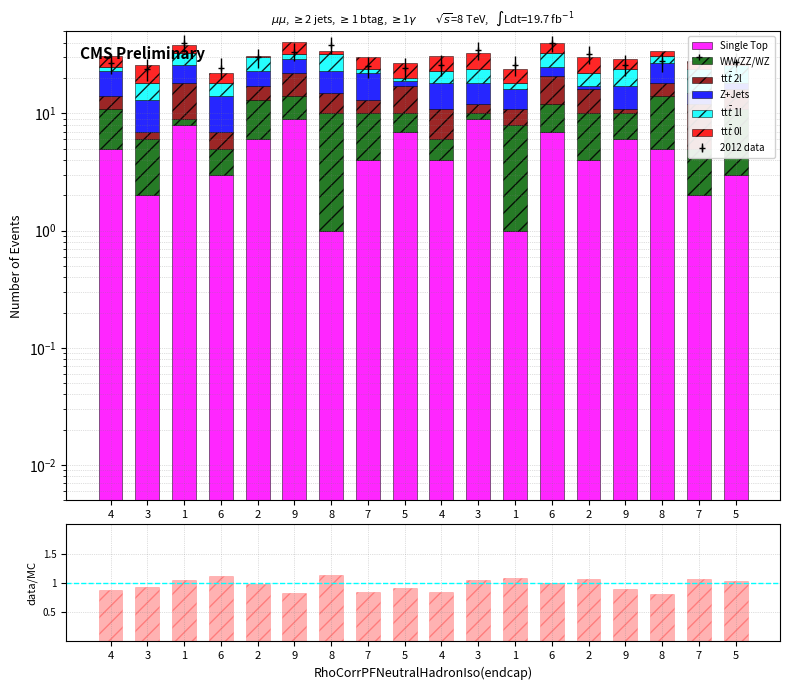

What is the spread (max minus min) of values at 3?

7